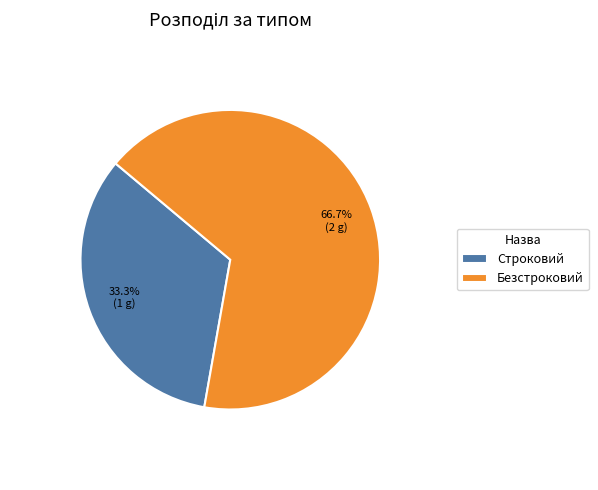

How many segments does this pie chart have?

2